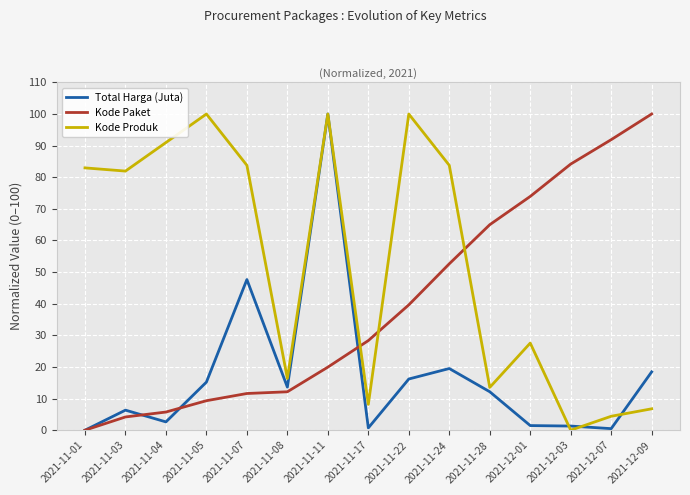

What are all the series names shown in the legend?

Total Harga (Juta), Kode Paket, Kode Produk